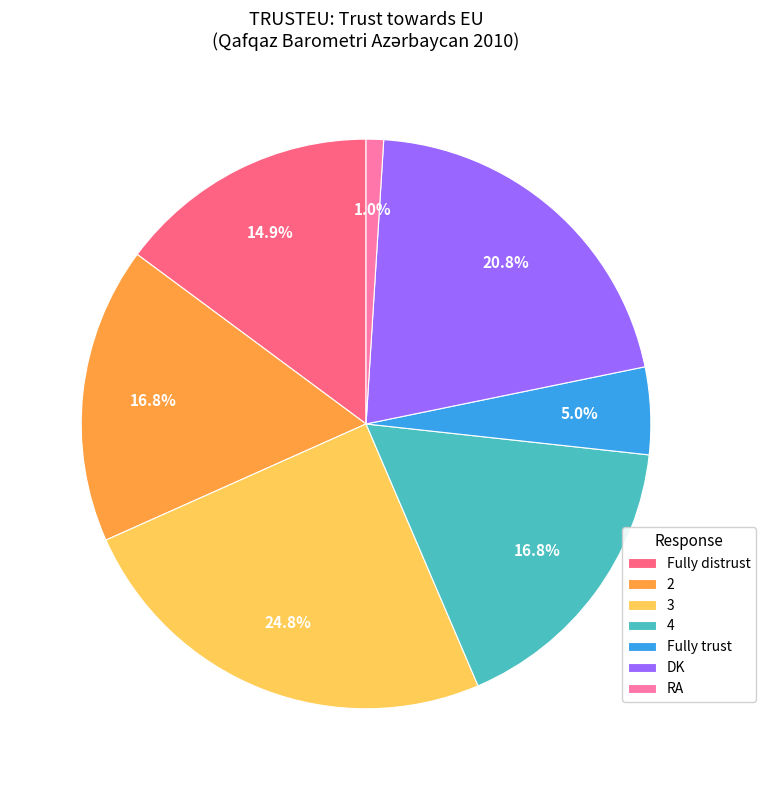

To the nearest percent, what is the average slice percentage?

14%